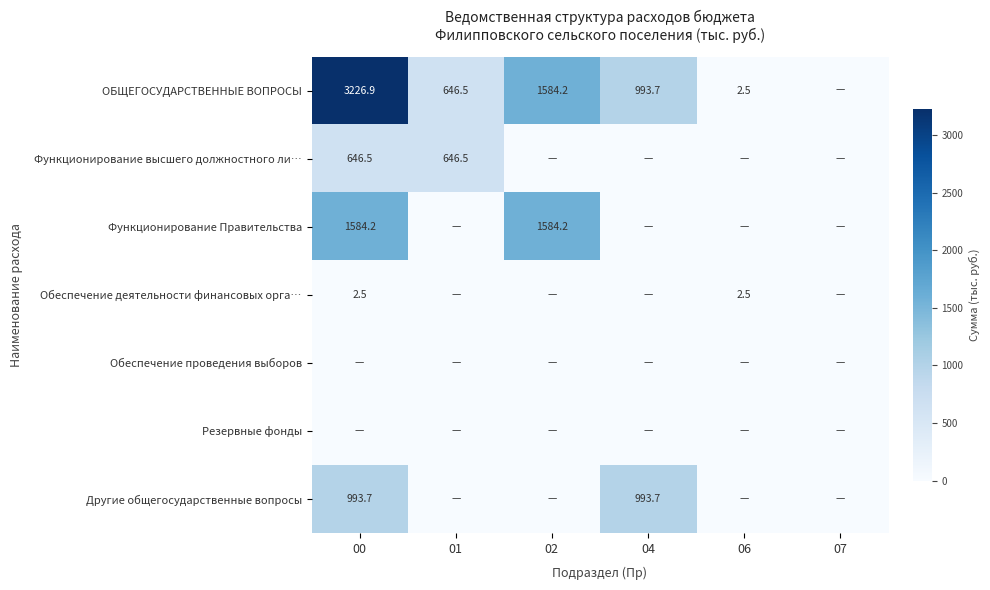

What is the difference between the ОБЩЕГОСУДАРСТВЕННЫЕ ВОПРОСЫ values at 00 and 06?

3224.4